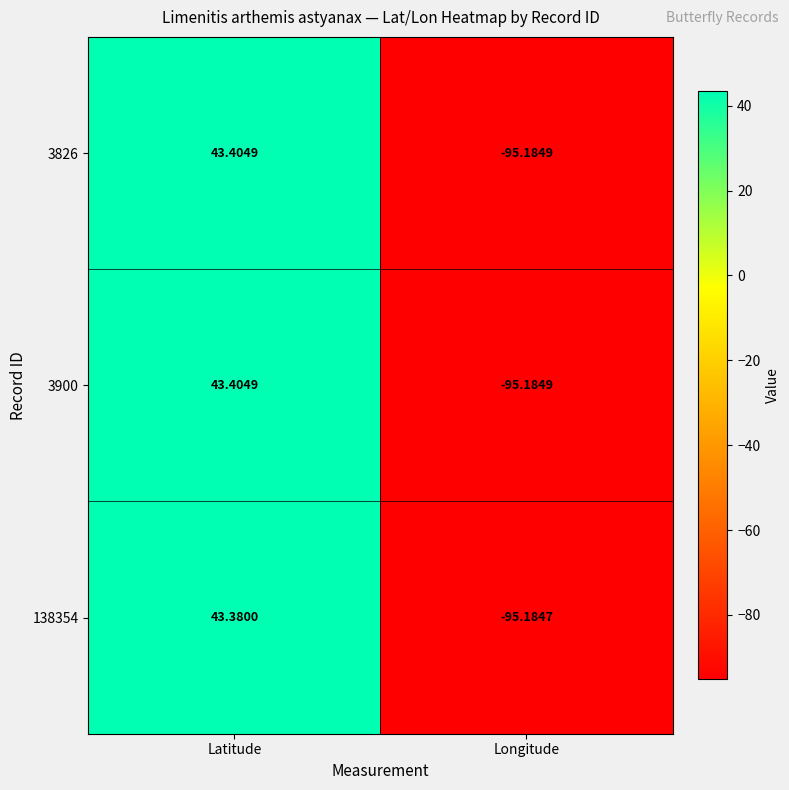

At which label is 3900 closest to -25?

Latitude